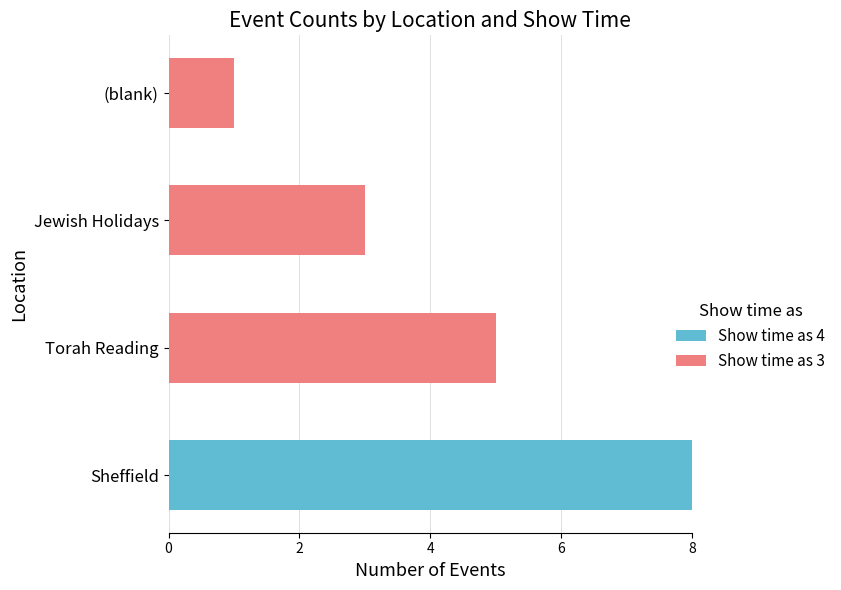

At which category is the sum across all series the highest?

Sheffield